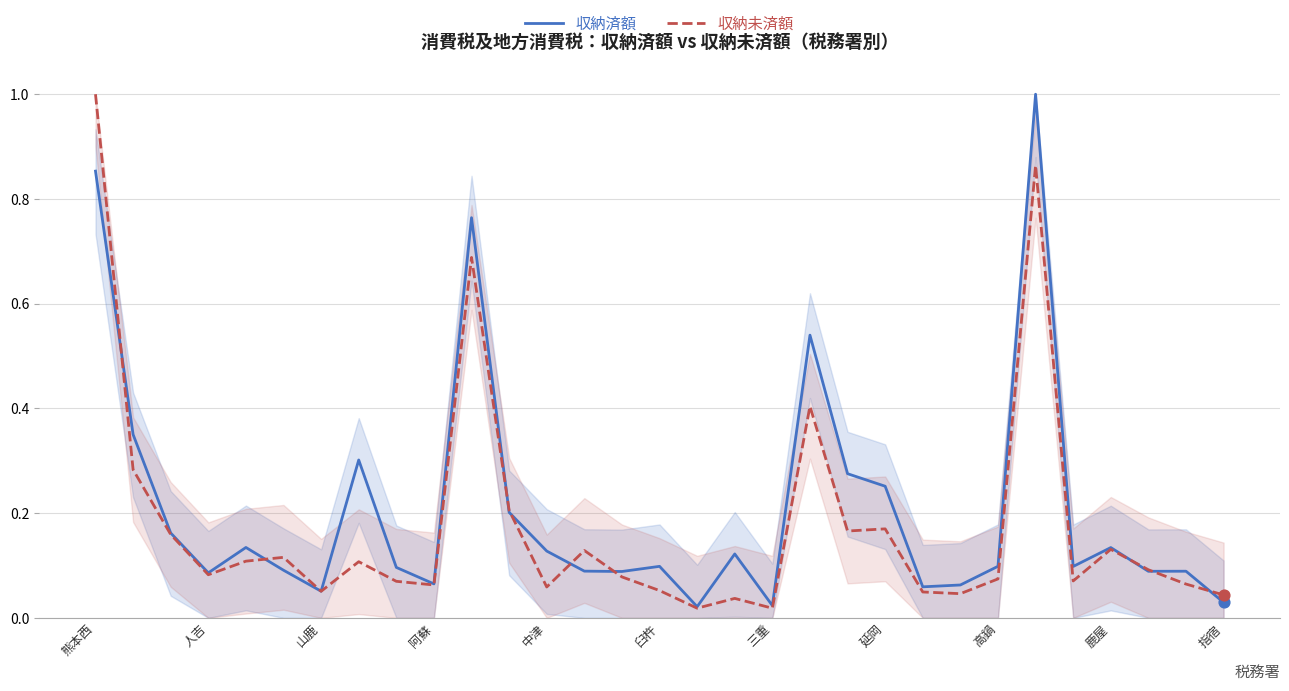

Is the value of 収納済額 at 高鍋 greater than the value of 収納未済額 at 指宿?

Yes